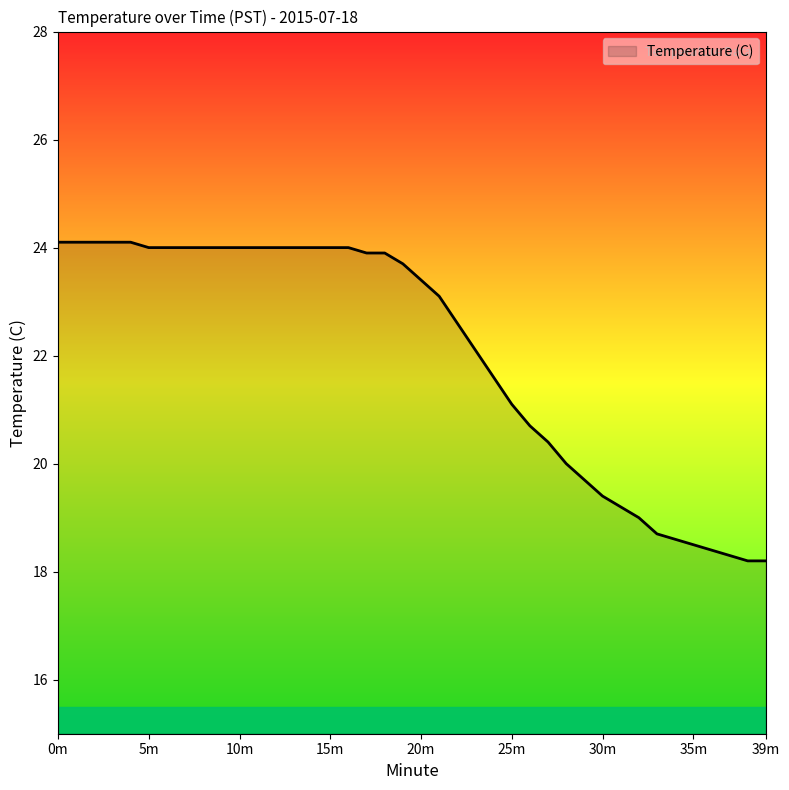

What is the difference between the maximum and minimum values?

5.9